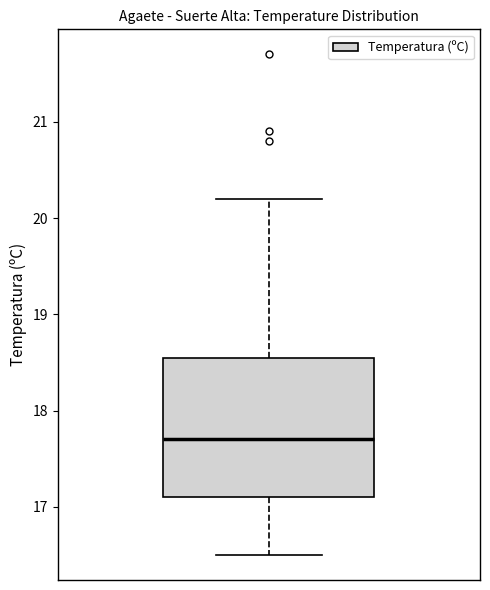

Where does the upper whisker of the box end on the y-axis? The values are not printed on the chart, so give them approximately, as read against the axis.

20.2